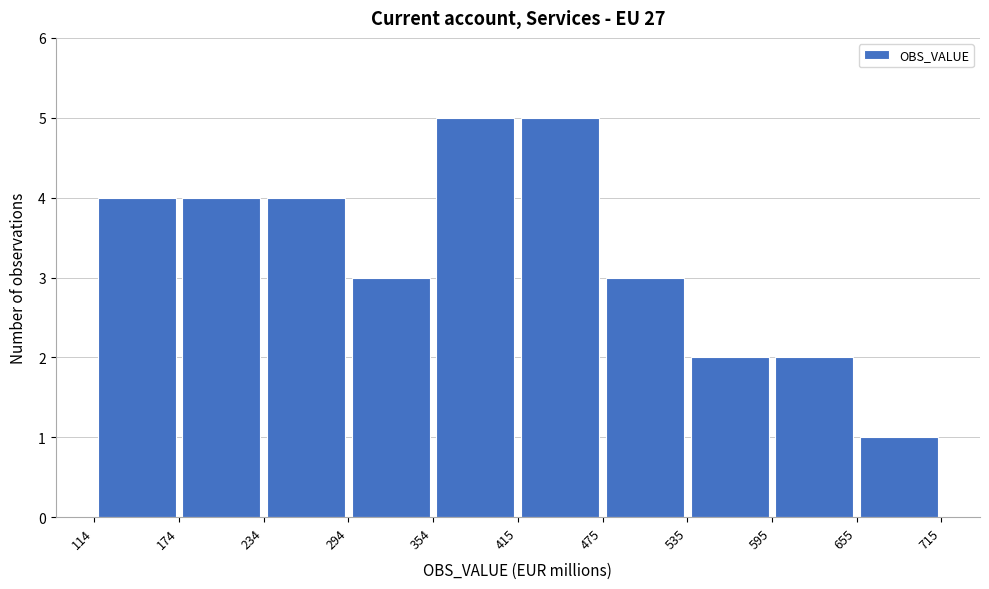

How tall is the bar that spans 174 to 234 on the x-axis? The values are not printed on the chart, so give them approximately, as read against the axis.

4